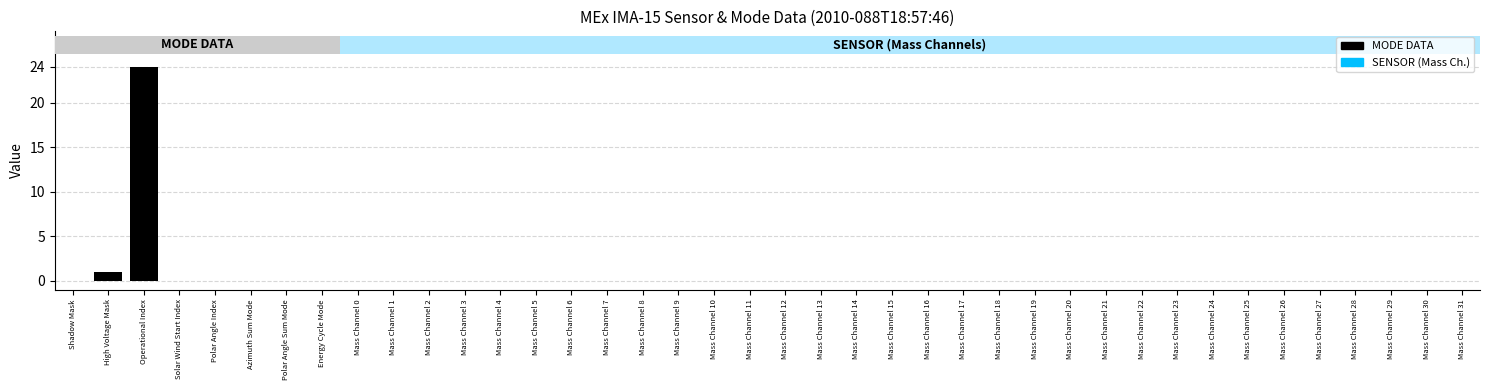

What is the sum of all values?

25